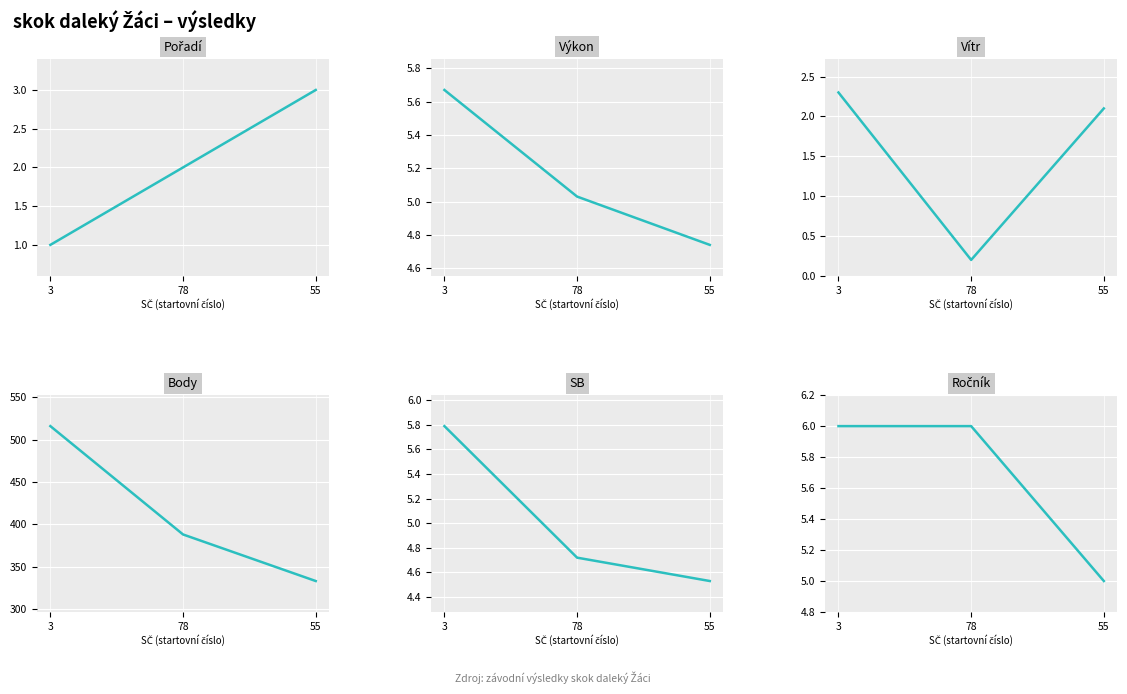

Which category has the lowest value in the Výkon series?

55